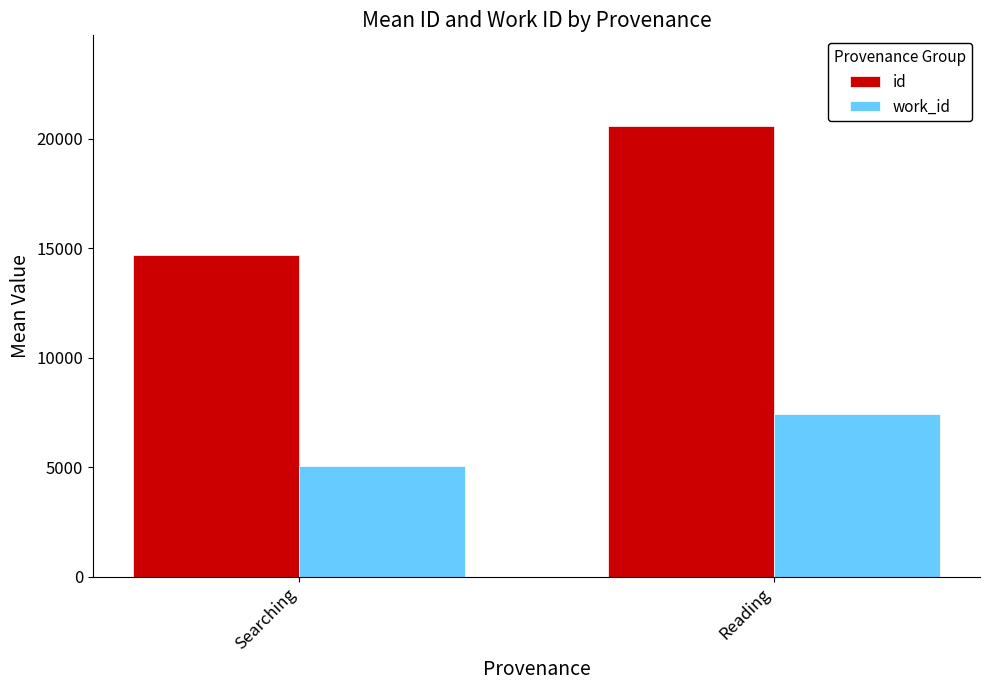

How many values in the id series exceed 20612?

1